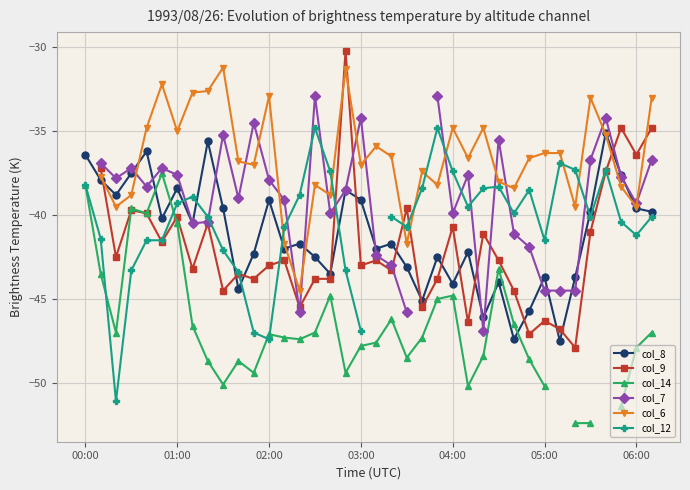

What value does the col_8 series have at 04:00?

-44.1